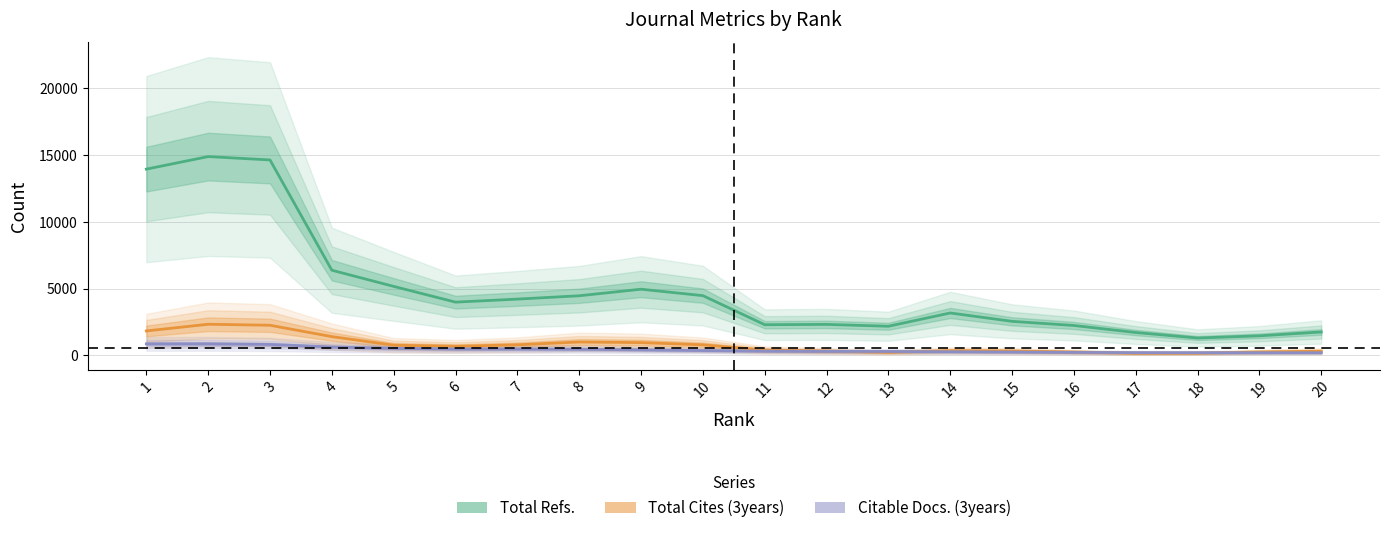

The value of Total Cites (3years) at 15 is 327.7. True or false?

True